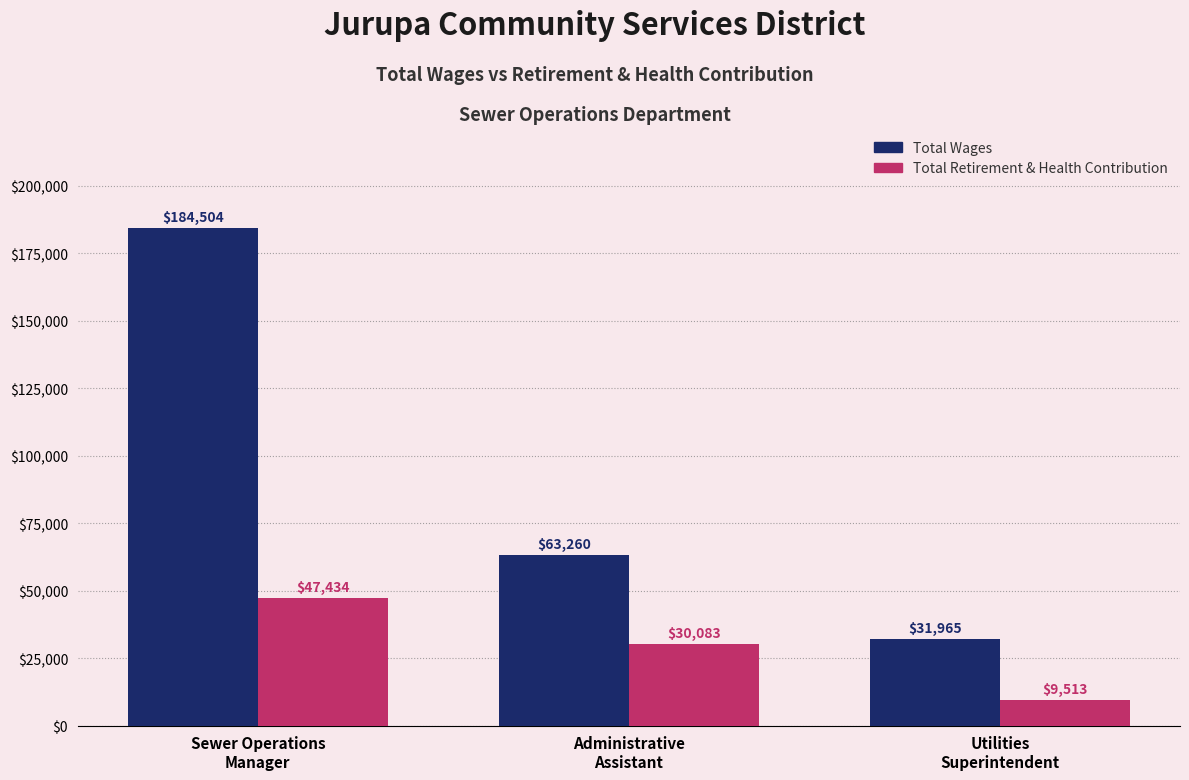

Which category has the lowest value in the Total Retirement & Health Contribution series?

Utilities
Superintendent